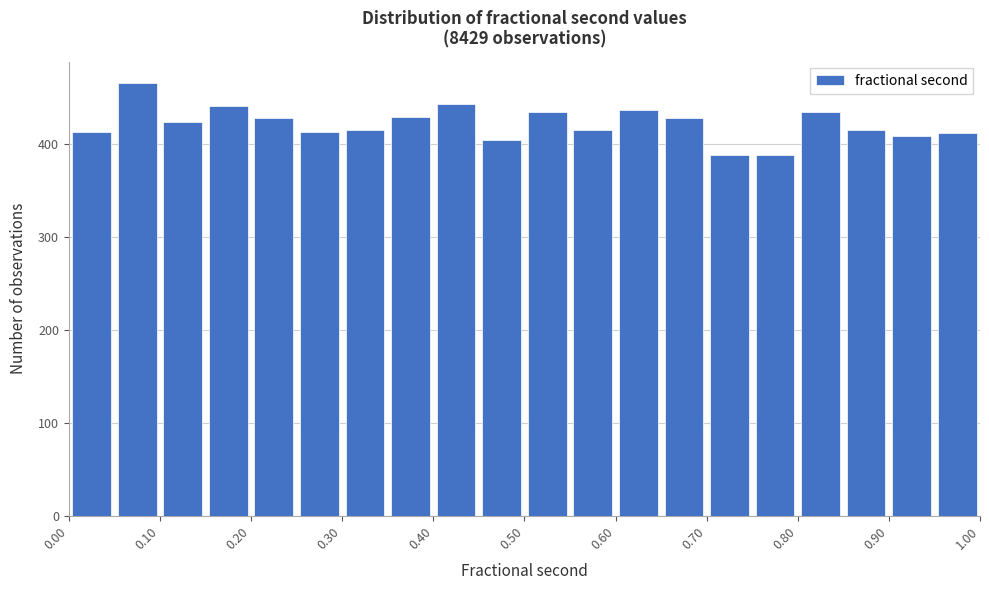

Which range on the x-axis has the tallest bar?

0.05 to 0.10